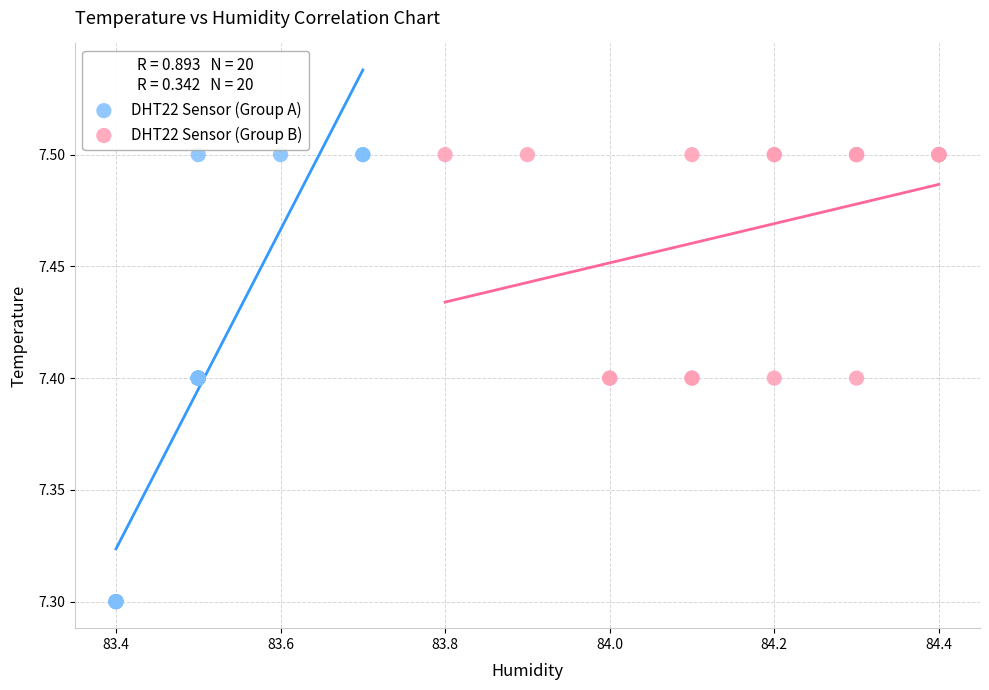

What are all the series names shown in the legend?

DHT22 Sensor (Group A), DHT22 Sensor (Group B)